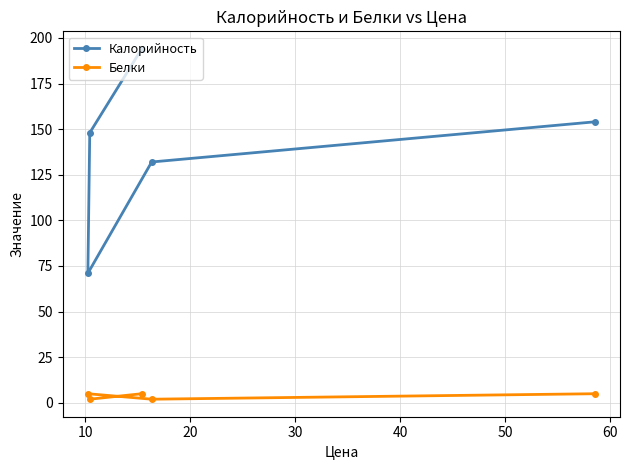

How many values in the Белки series are below 5?

2